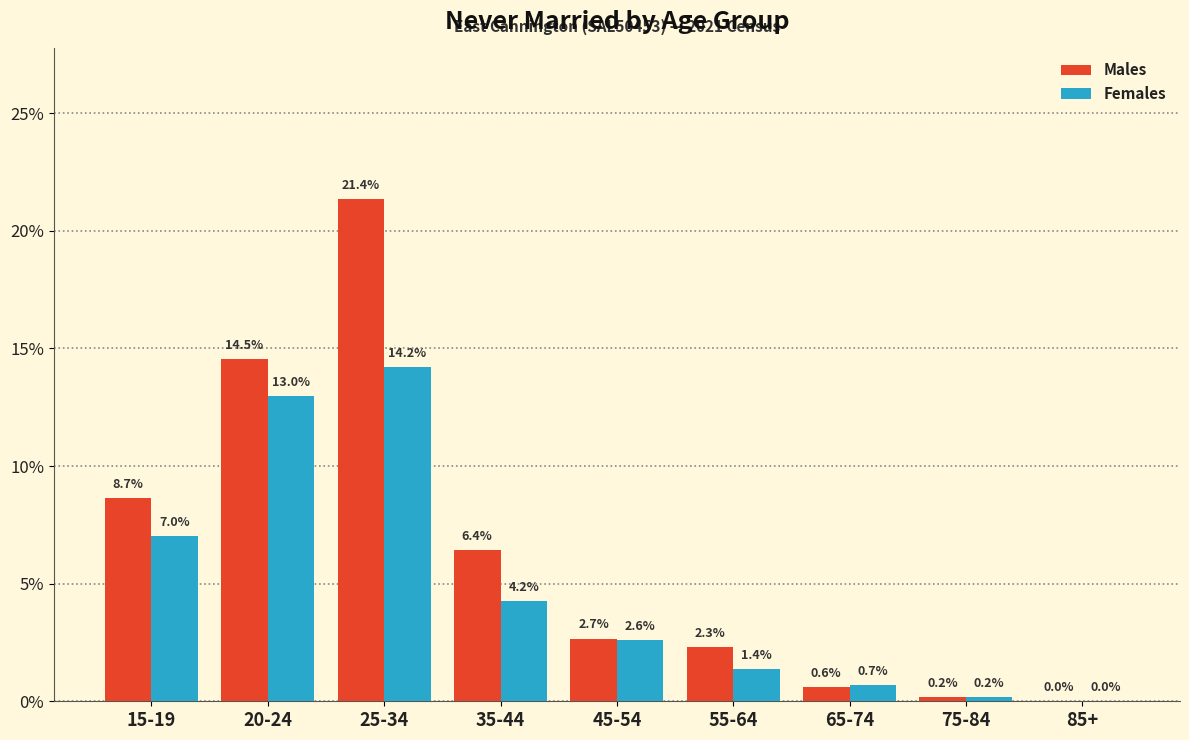

Reading right to left, extract all data points from this chart.

Males: 85+=0.0	75-84=0.2	65-74=0.6	55-64=2.3	45-54=2.7	35-44=6.4	25-34=21.4	20-24=14.5	15-19=8.7
Females: 85+=0.0	75-84=0.2	65-74=0.7	55-64=1.4	45-54=2.6	35-44=4.2	25-34=14.2	20-24=13.0	15-19=7.0